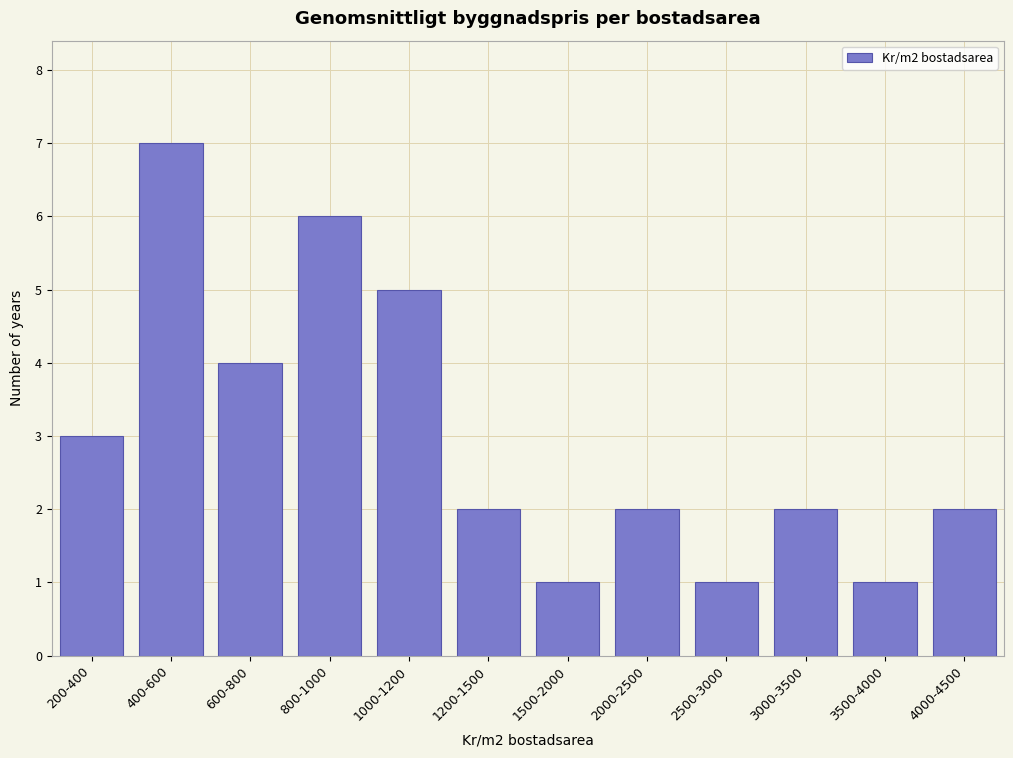

Reading right to left, extract all data points from this chart.

4000-4500=2	3500-4000=1	3000-3500=2	2500-3000=1	2000-2500=2	1500-2000=1	1200-1500=2	1000-1200=5	800-1000=6	600-800=4	400-600=7	200-400=3